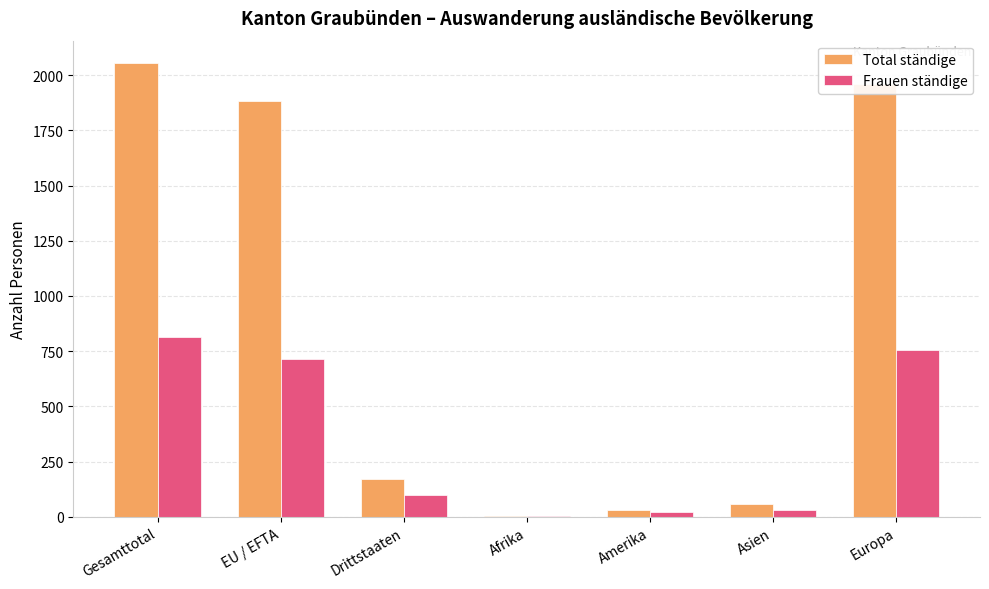

Are the bars grouped side by side (vs. stacked)?

Yes